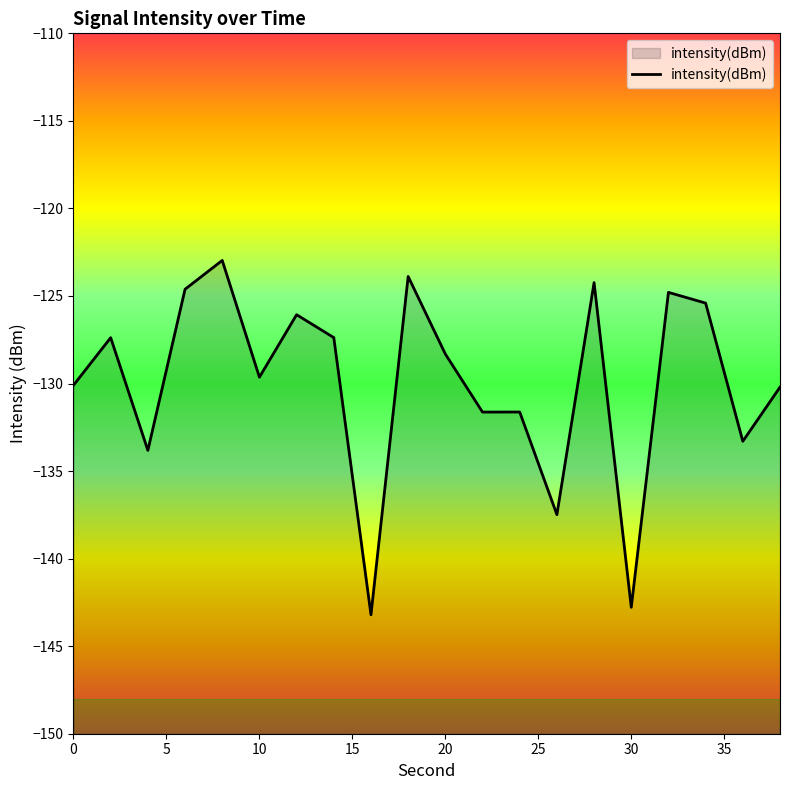

Which label corresponds to the largest value in the chart?

8